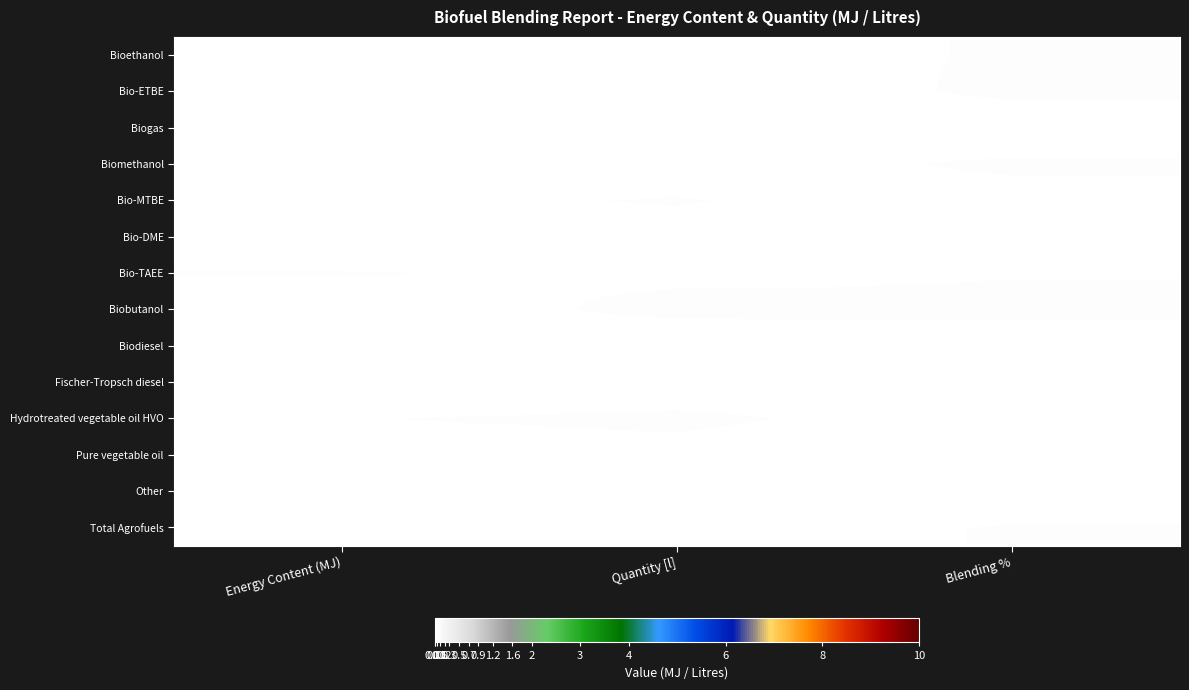

What is the total value across all series at Blending %?

0.4